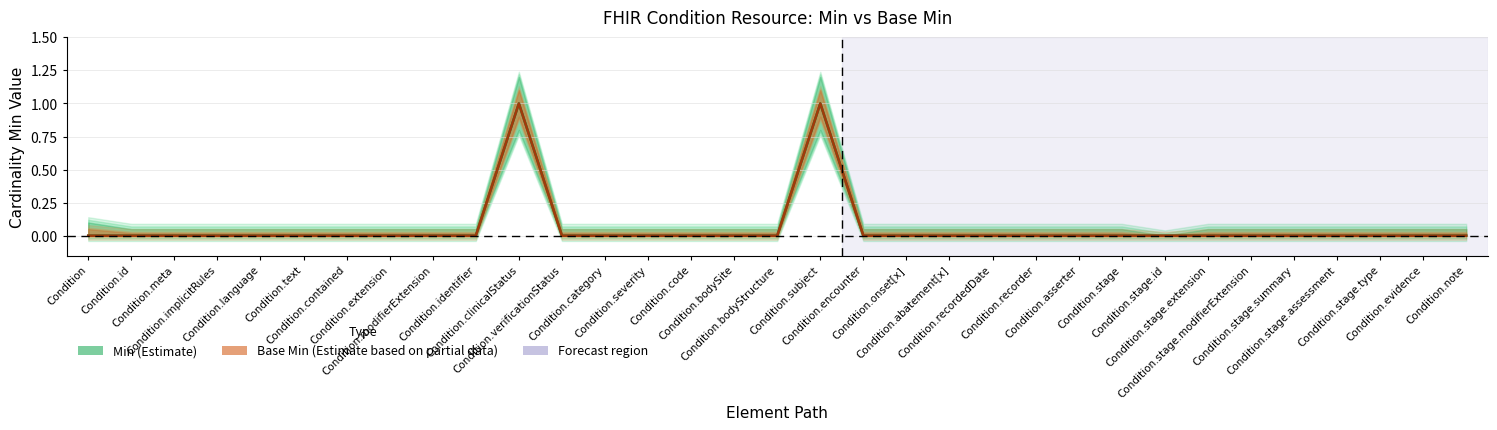

Does the chart display data point markers on the line(s)?

No